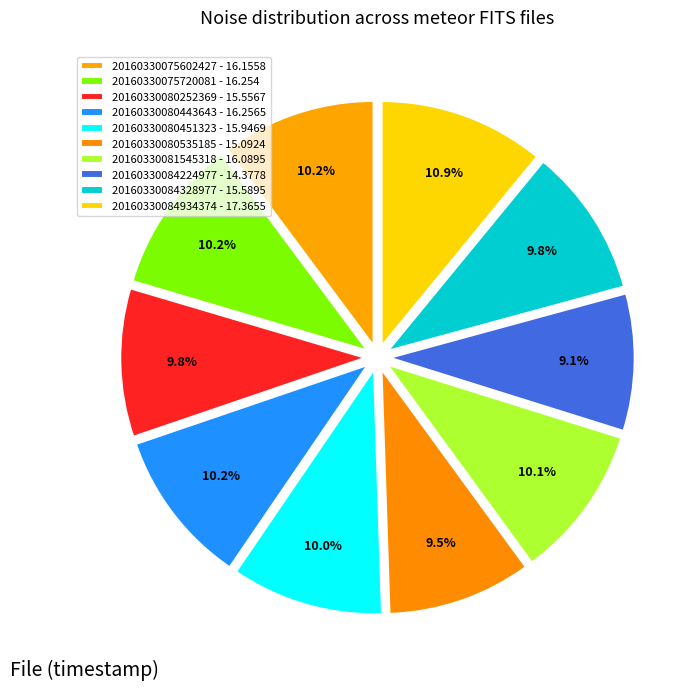

True or false: 20160330081545318 accounts for 10% of the total.

True